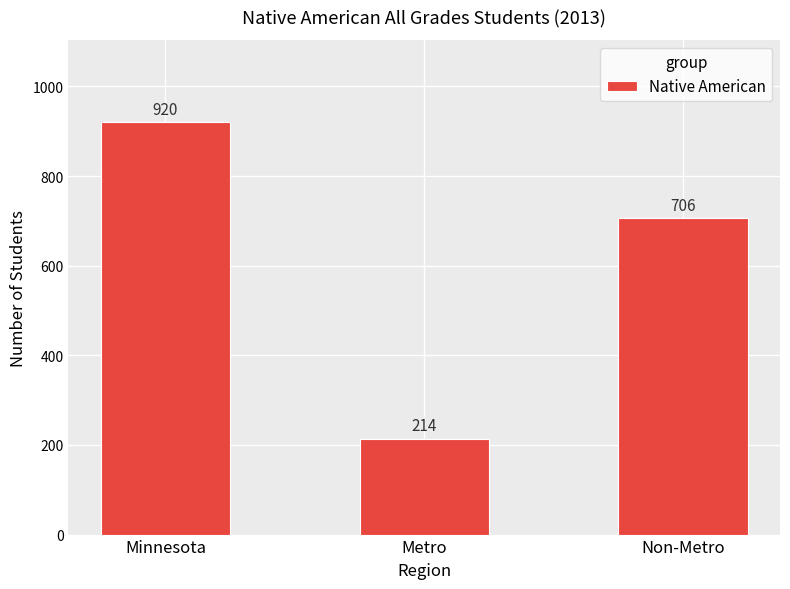

The chart shows a value of 920 at Minnesota. True or false?

True